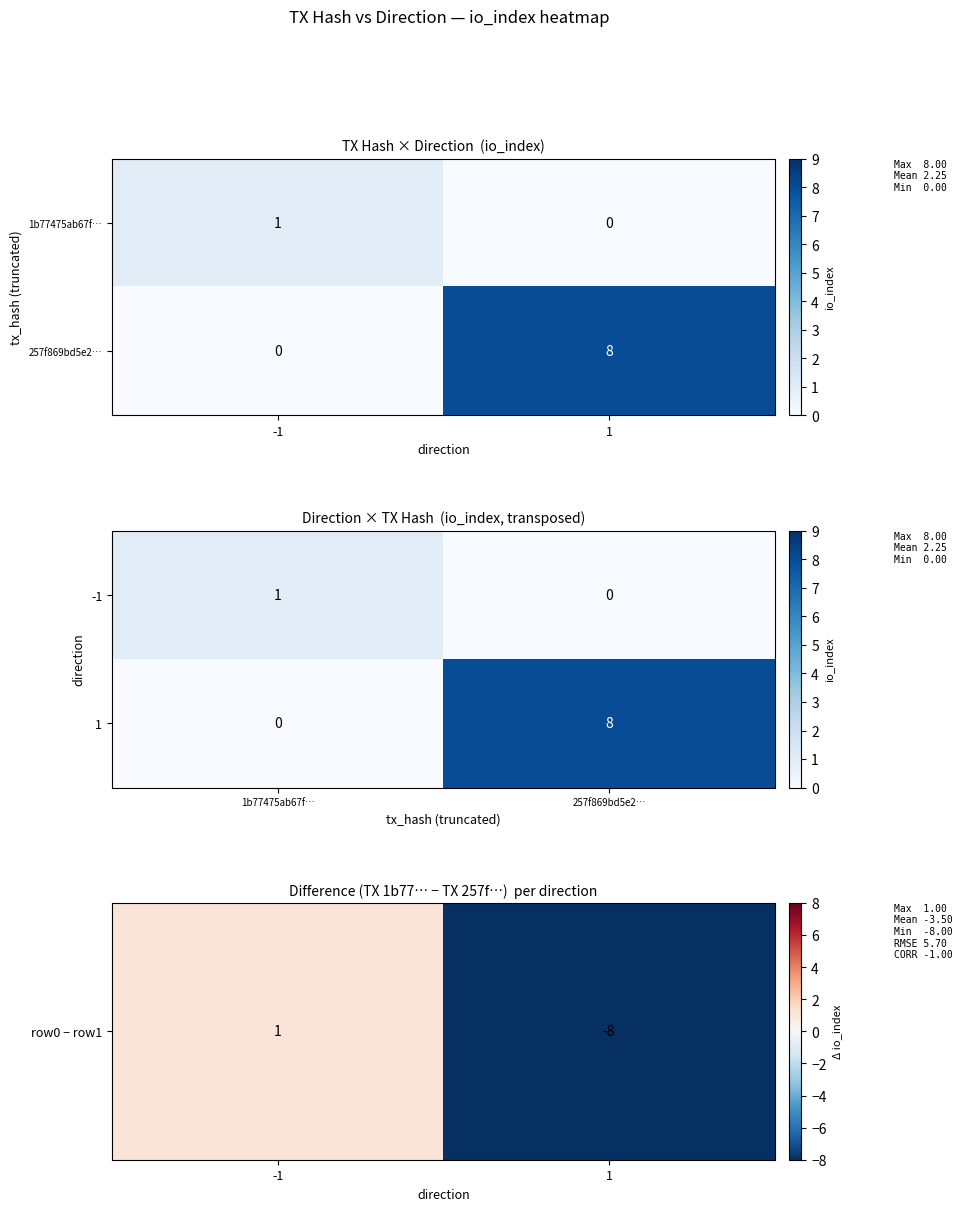

At how many categories does at least one series exceed 7?

1